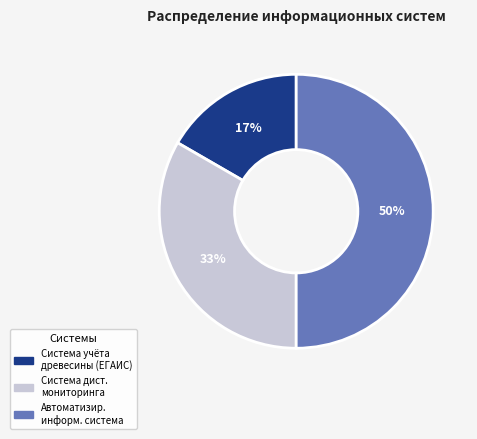

Which has a higher value, Система дист. мониторинга or Система учёта древесины (ЕГАИС)?

Система дист. мониторинга